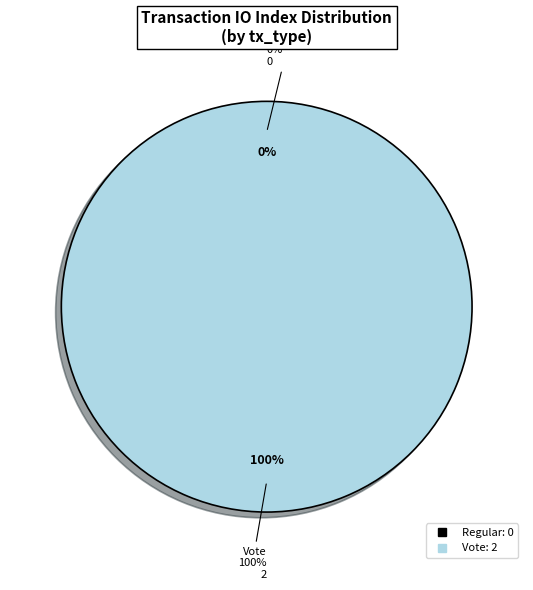

To the nearest percent, what is the average slice percentage?

50%